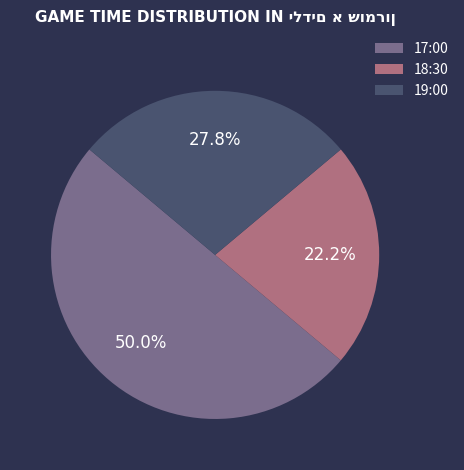

To the nearest percent, what portion does 17:00 represent?

50%